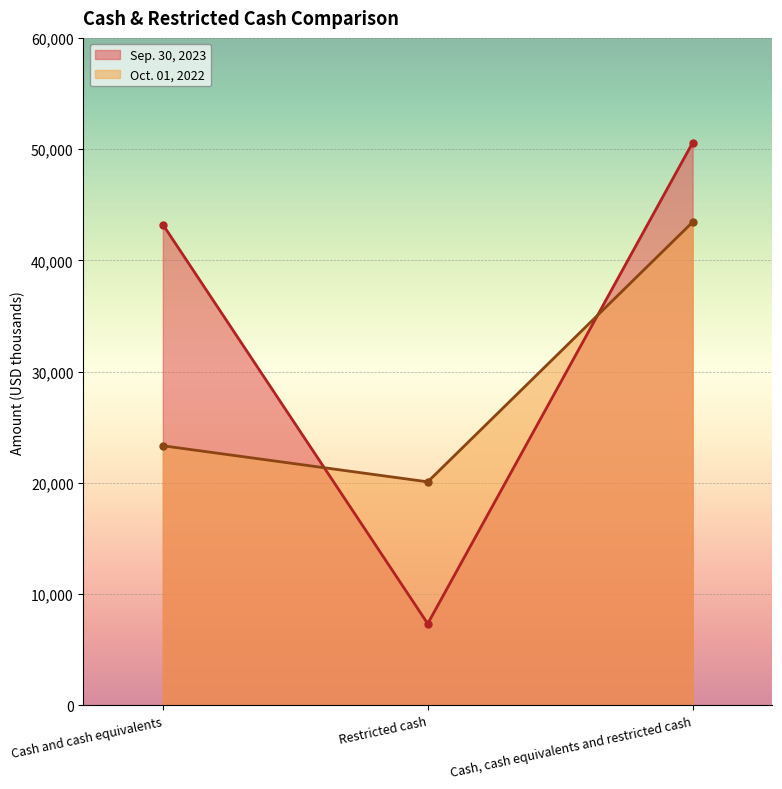

What is the minimum value for Oct. 01, 2022 (line)?

20100